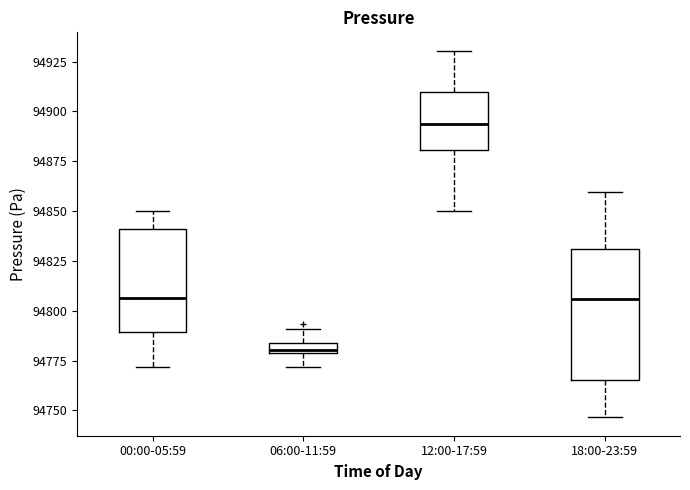

Comparing the boxes themselves (not the whiskers), which one is the tallest?

18:00-23:59